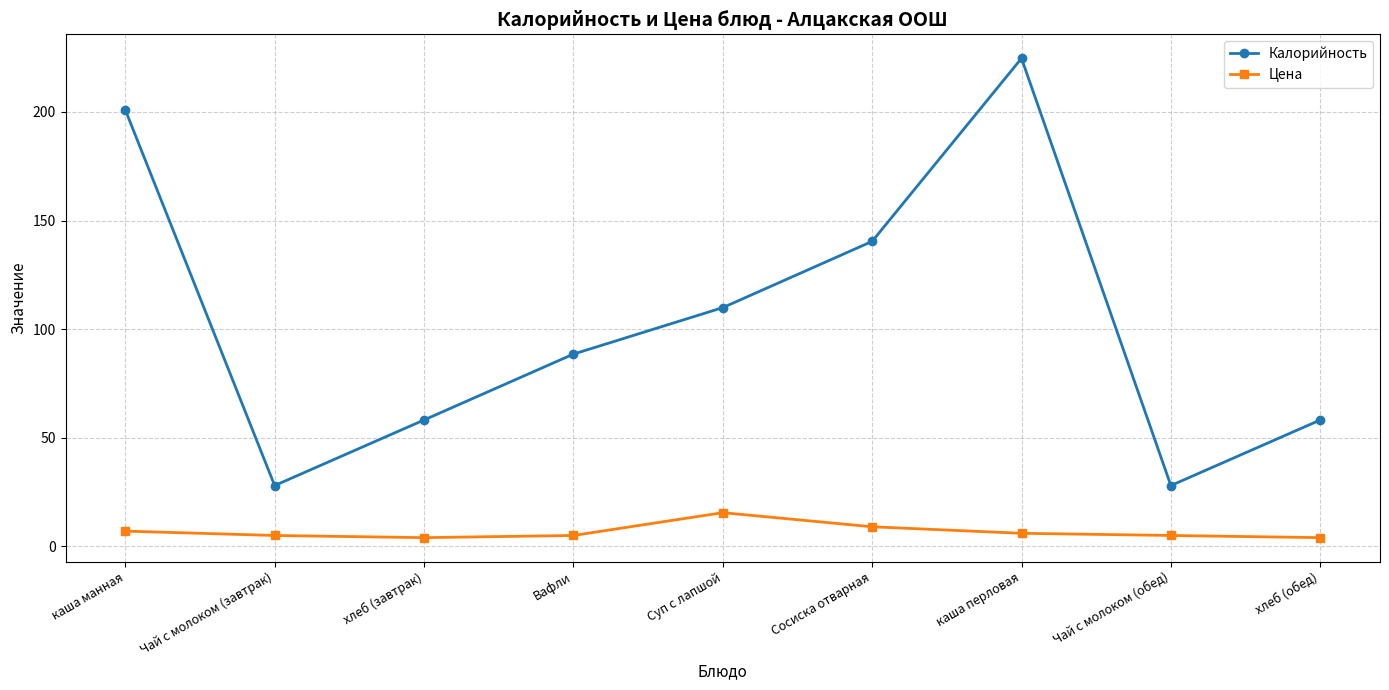

What is the label of the 7th point from the right?

хлеб (завтрак)